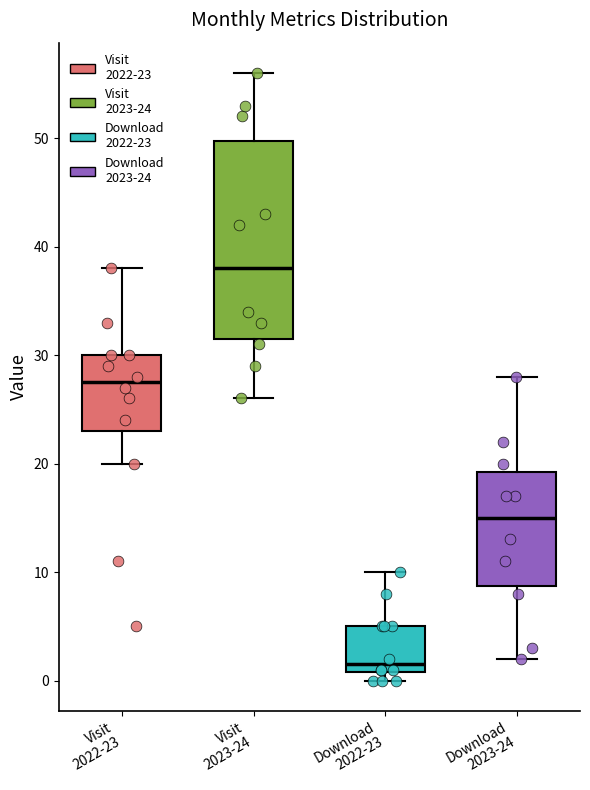

Reading left to right, read every box against the y-axis: the position of its median line, the range the box covers, and the ends of its whiskers. The values are not printed on the chart, so give them approximately, as read against the axis.

Visit 2022-23: median 28, box 23 to 30, whiskers 20 to 38
Visit 2023-24: median 38, box 32 to 50, whiskers 26 to 56
Download 2022-23: median 2, box 1 to 5, whiskers 0 to 10
Download 2023-24: median 15, box 9 to 19, whiskers 2 to 28